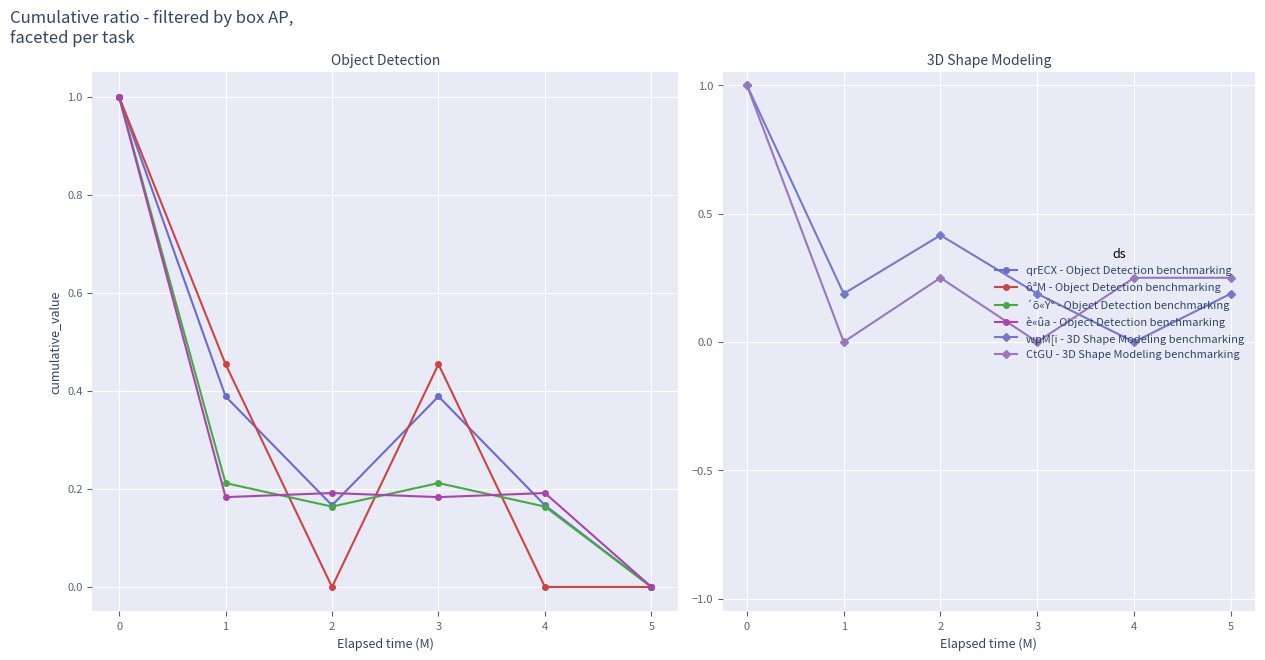

How many lines are shown in the chart?

6